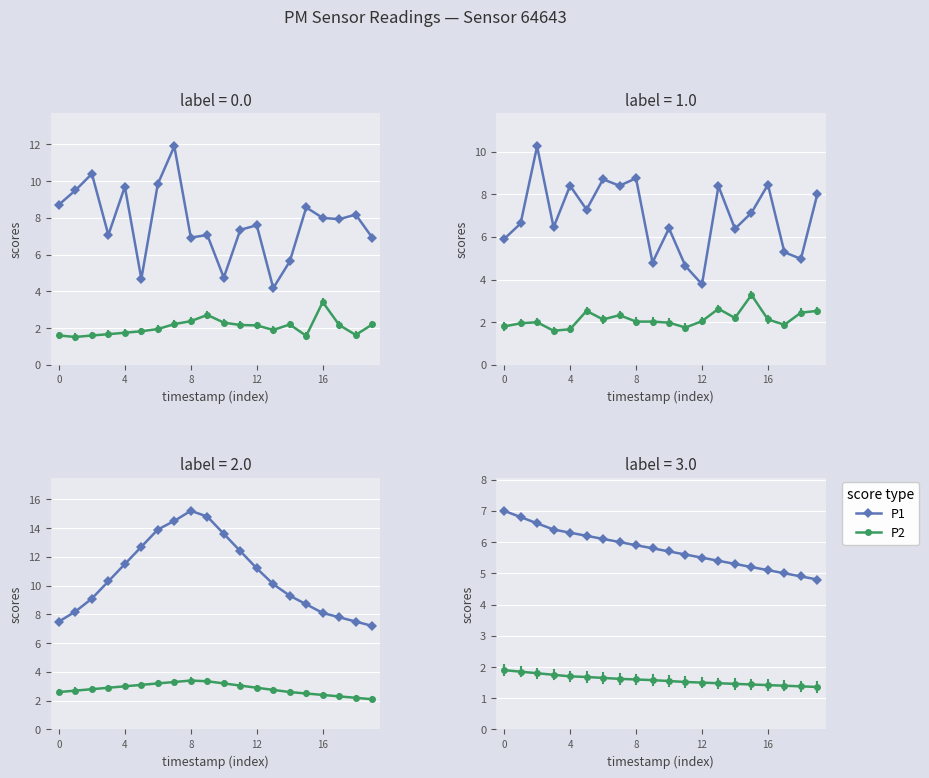

How many data points does each series have?

20